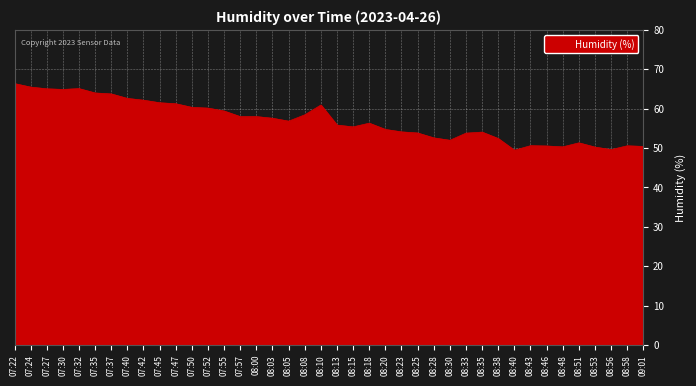

The value at 08:35 is 54.0. True or false?

True